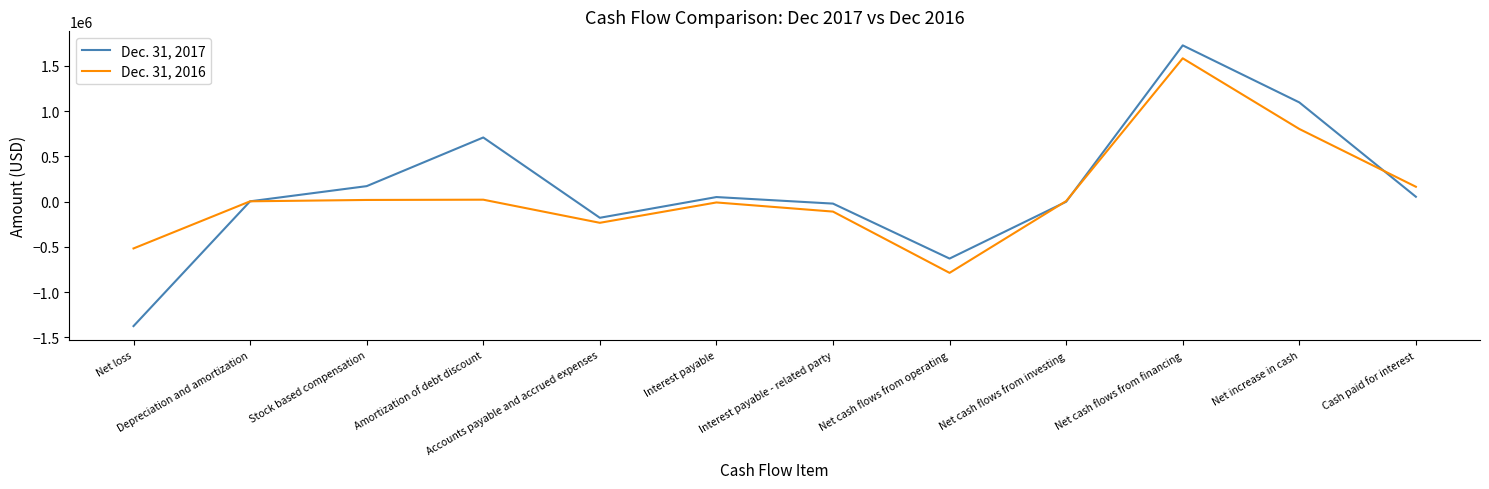

At which label does Dec. 31, 2017 first exceed 50682?

Stock based compensation